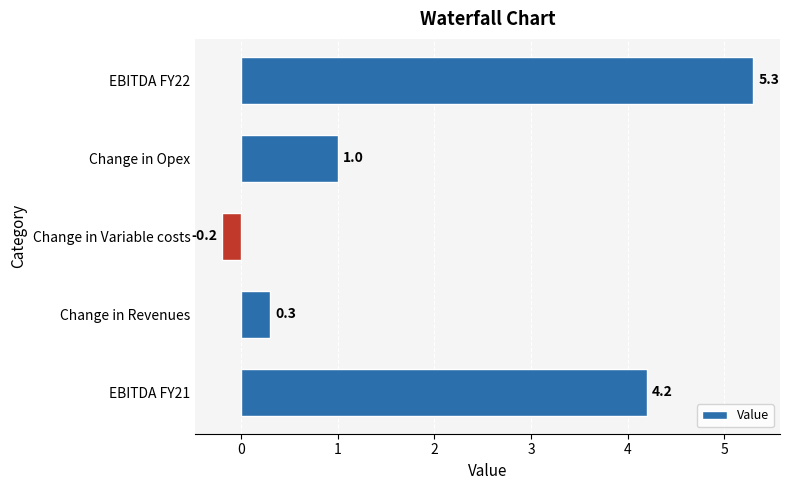

True or false: the data shows 5.3 at EBITDA FY22.

True